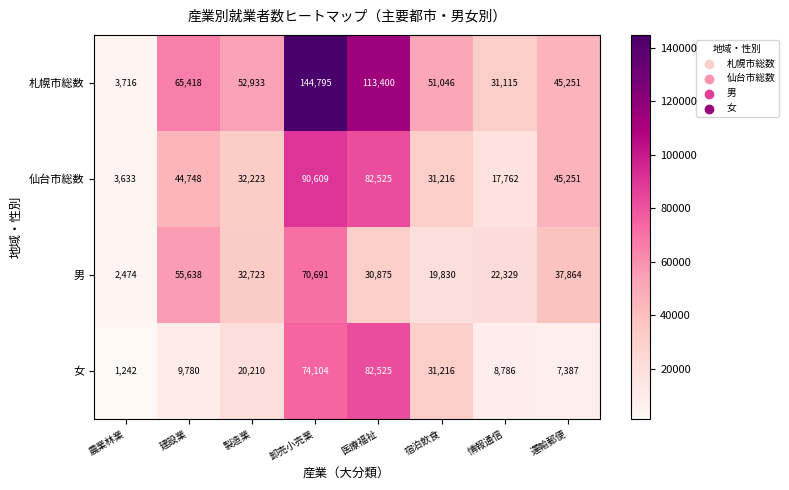

Rank the categories by 女 value from lowest to highest.

農業林業, 運輸郵便, 情報通信, 建設業, 製造業, 宿泊飲食, 卸売小売業, 医療福祉